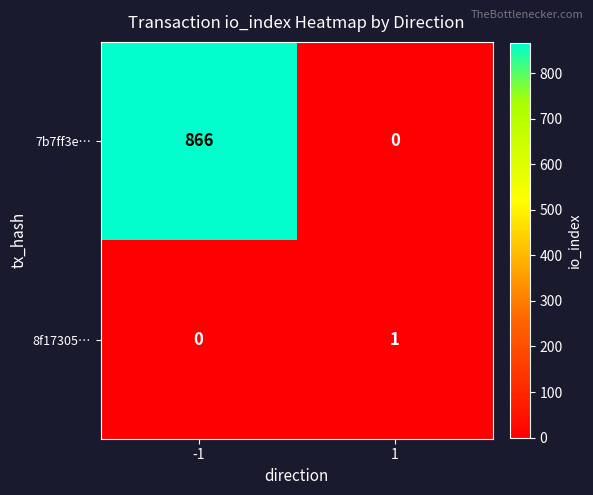

What is the sum of the 7b7ff3e… values at -1 and 1?

866